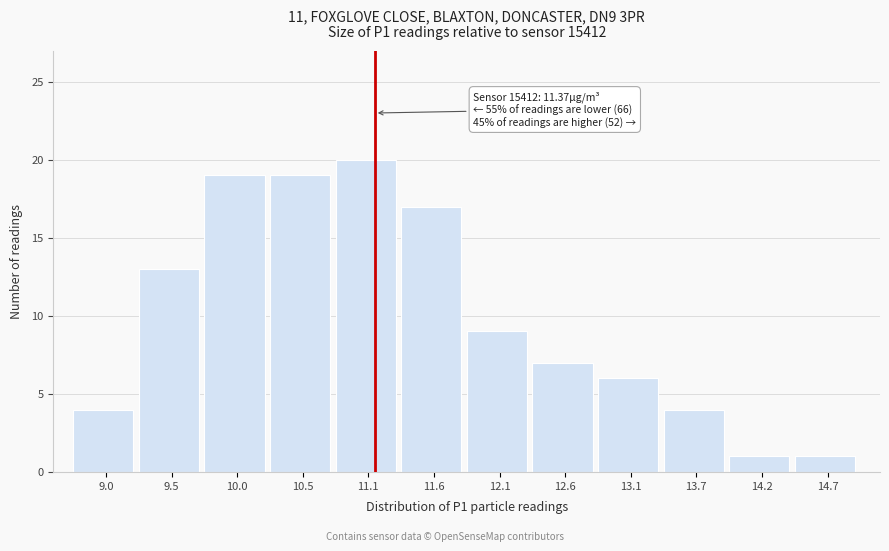

Reading left to right, extract all data points from this chart.

4	13	19	19	20	17	9	7	6	4	1	1